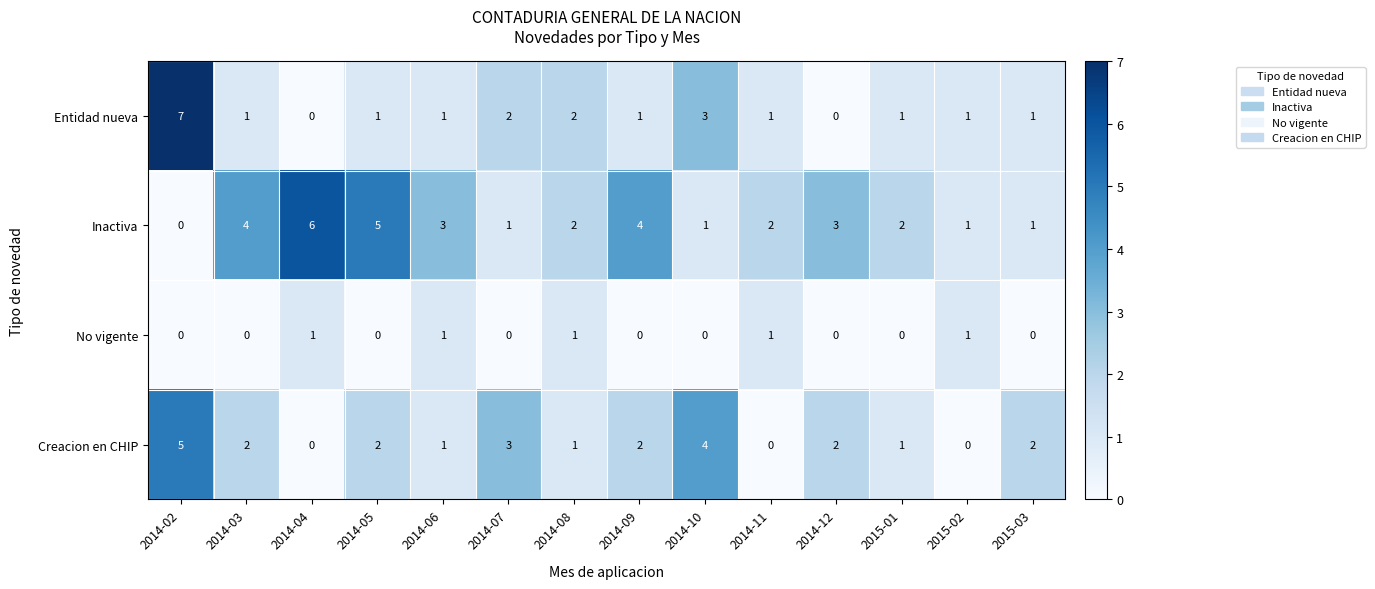

At which label is Entidad nueva closest to 3?

2014-10